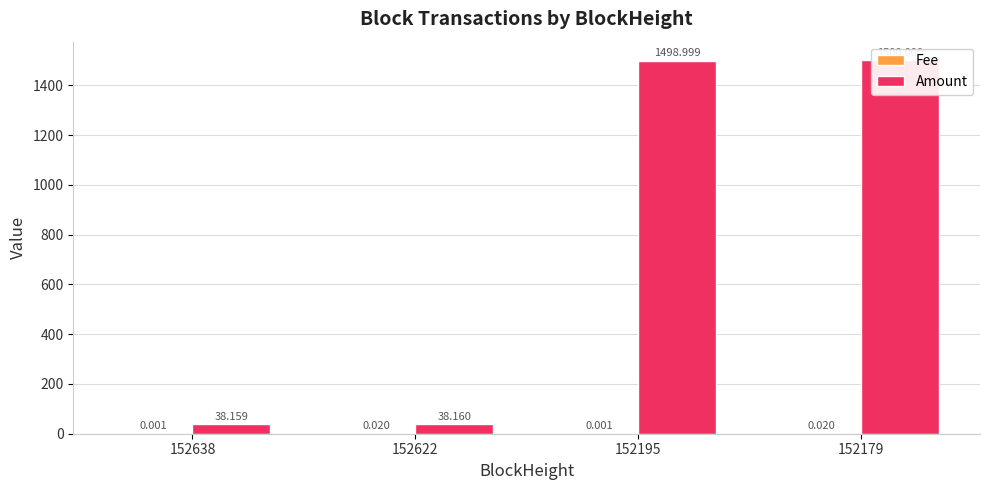

Which series has the largest range (max minus min)?

Amount